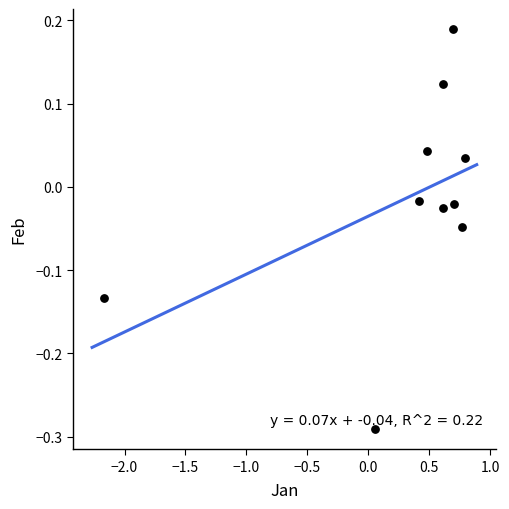

What is the range of Y values (max minus min)?

0.5